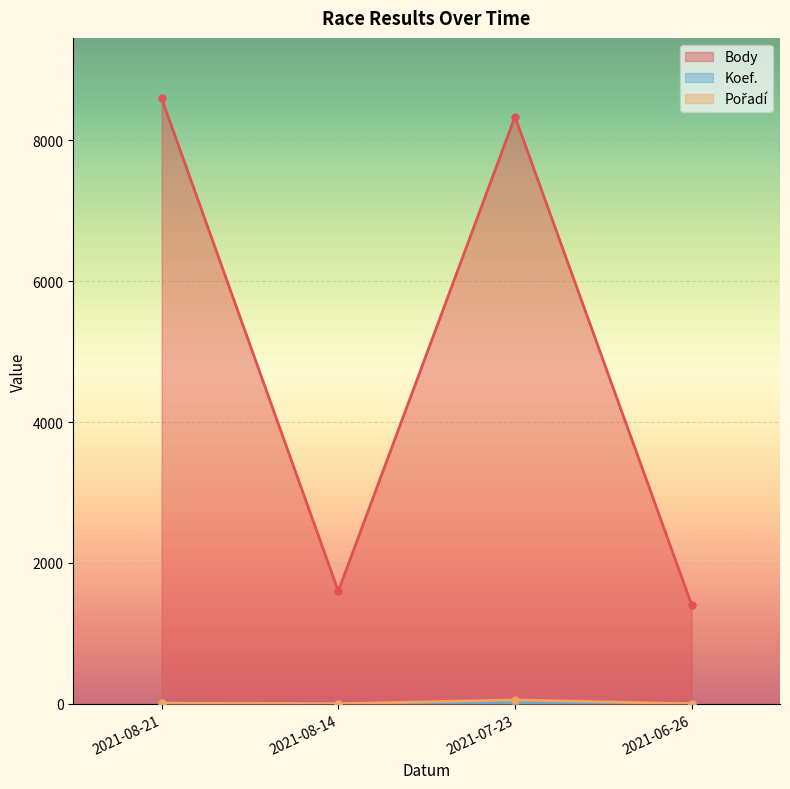

How many lines are shown in the chart?

3